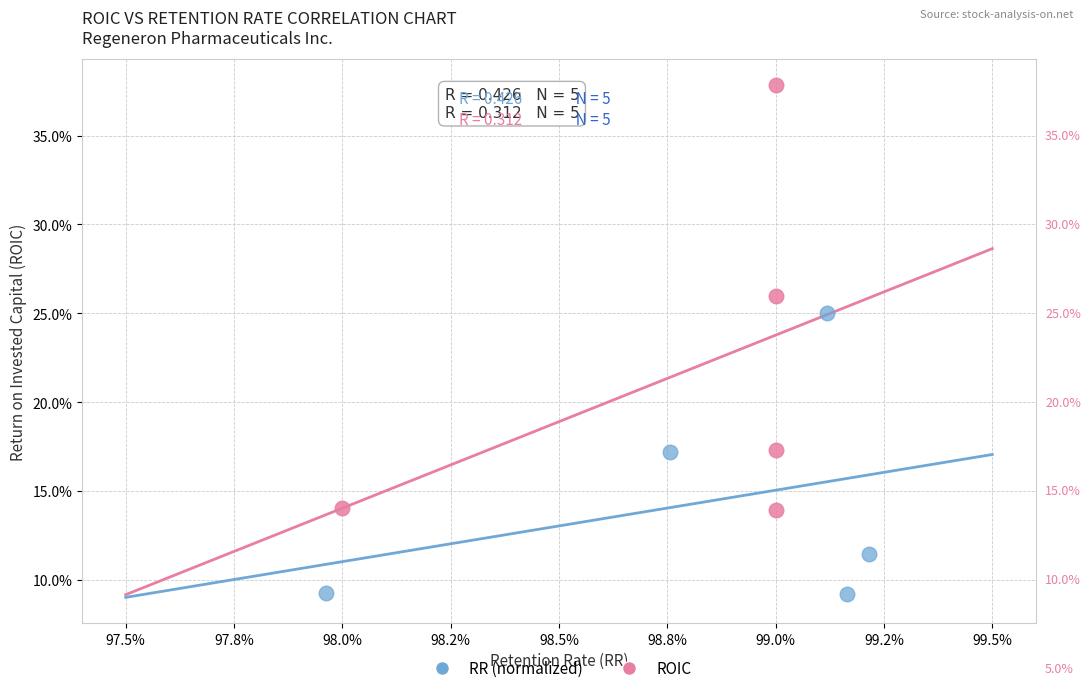

Which series reaches the maximum Y coordinate?

ROIC